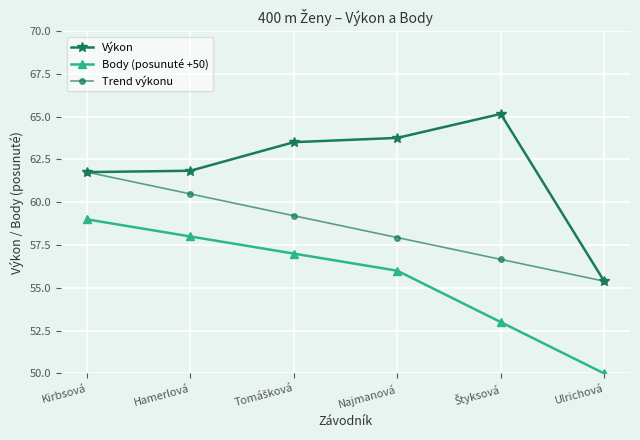

What is the maximum value shown in the chart?

65.2